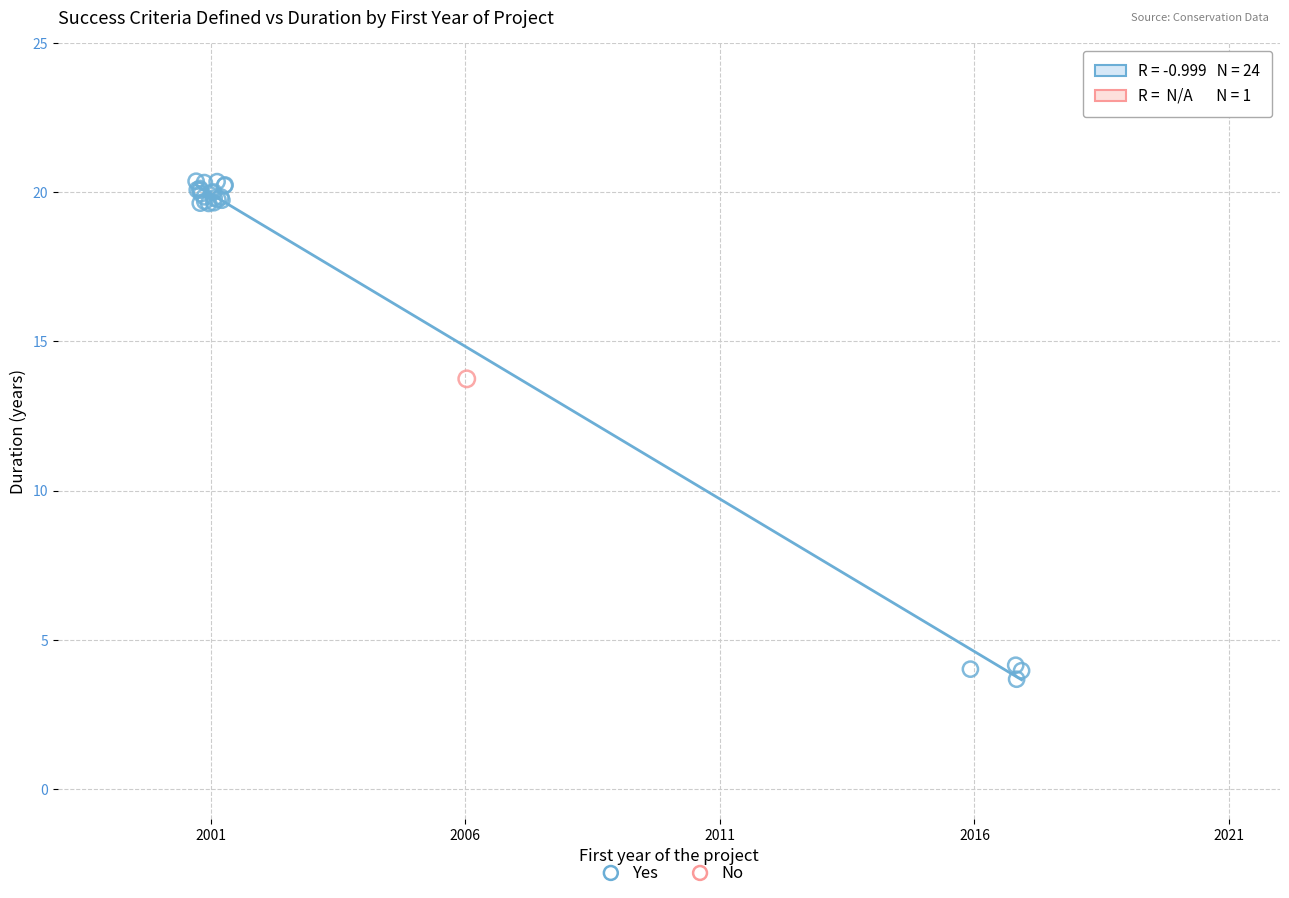

What are all the series names shown in the legend?

Yes, No